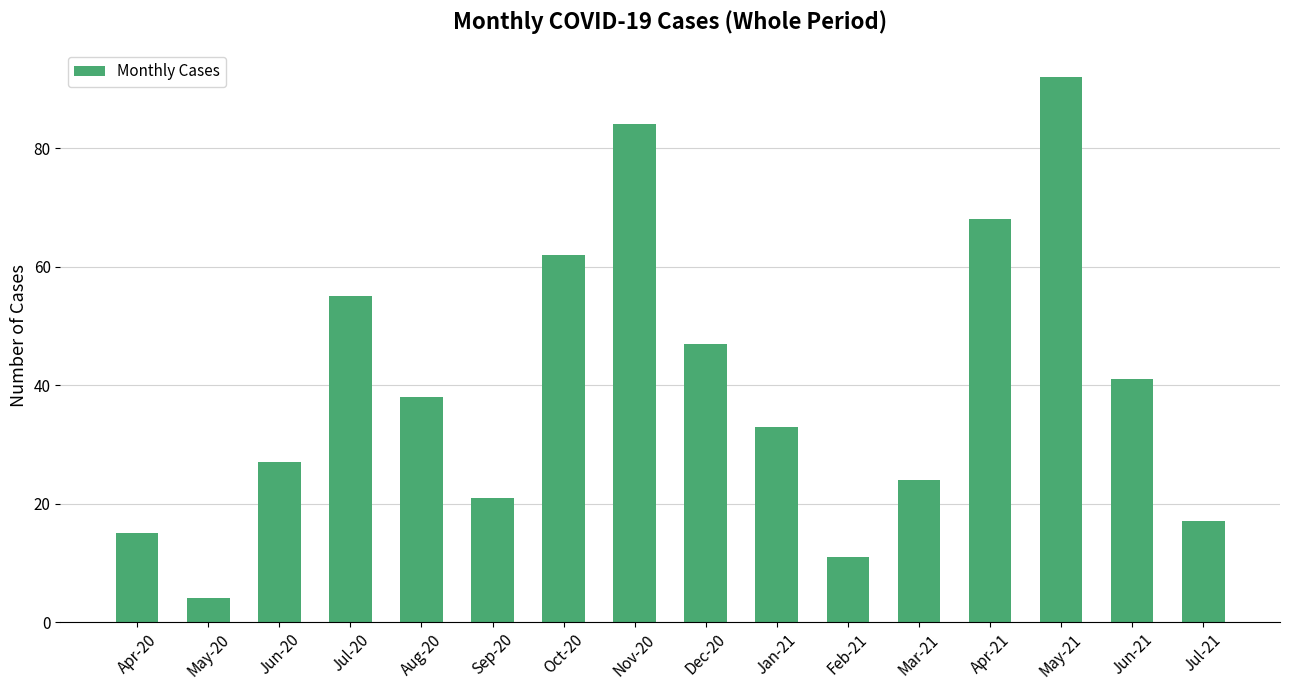

Reading left to right, list all the values displayed in this chart.

15	4	27	55	38	21	62	84	47	33	11	24	68	92	41	17